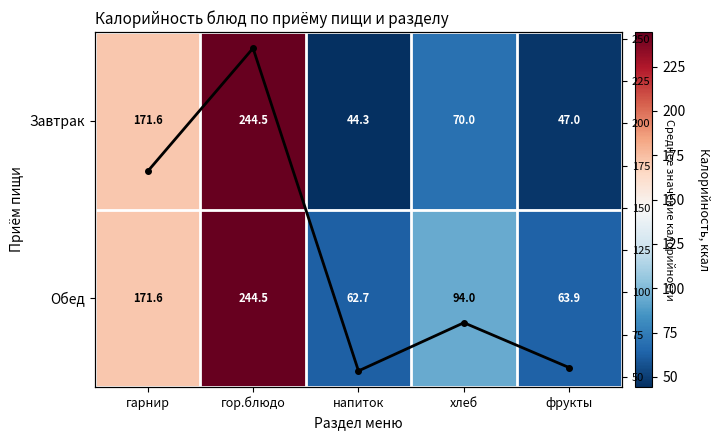

Rank the series by their maximum value, from lowest to highest.

Завтрак, Обед, Среднее по разделу